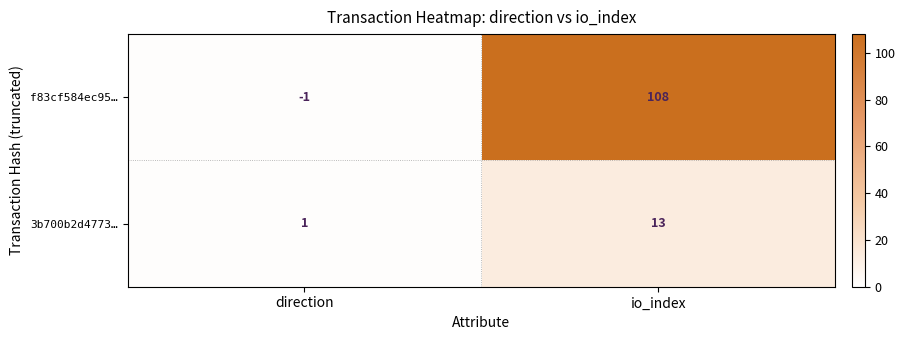

Is it true that f83cf584ec95… equals -1 at direction?

True